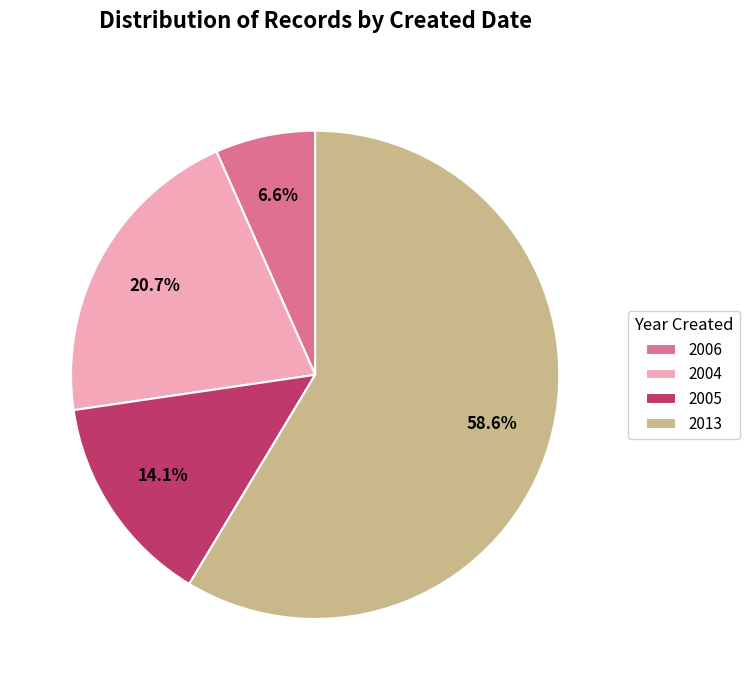

Rank the categories by value from lowest to highest.

2006, 2005, 2004, 2013